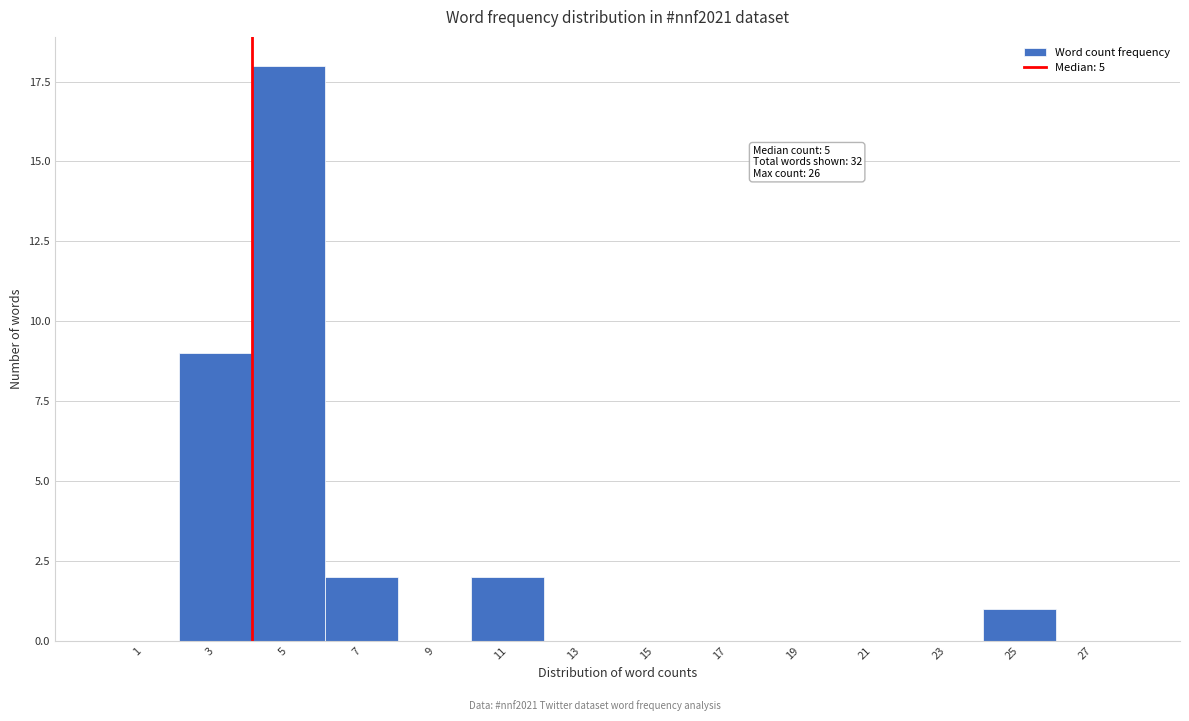

Reading right to left, list all the values displayed in this chart.

27=0	25=1	23=0	21=0	19=0	17=0	15=0	13=0	11=2	9=0	7=2	5=18	3=9	1=0